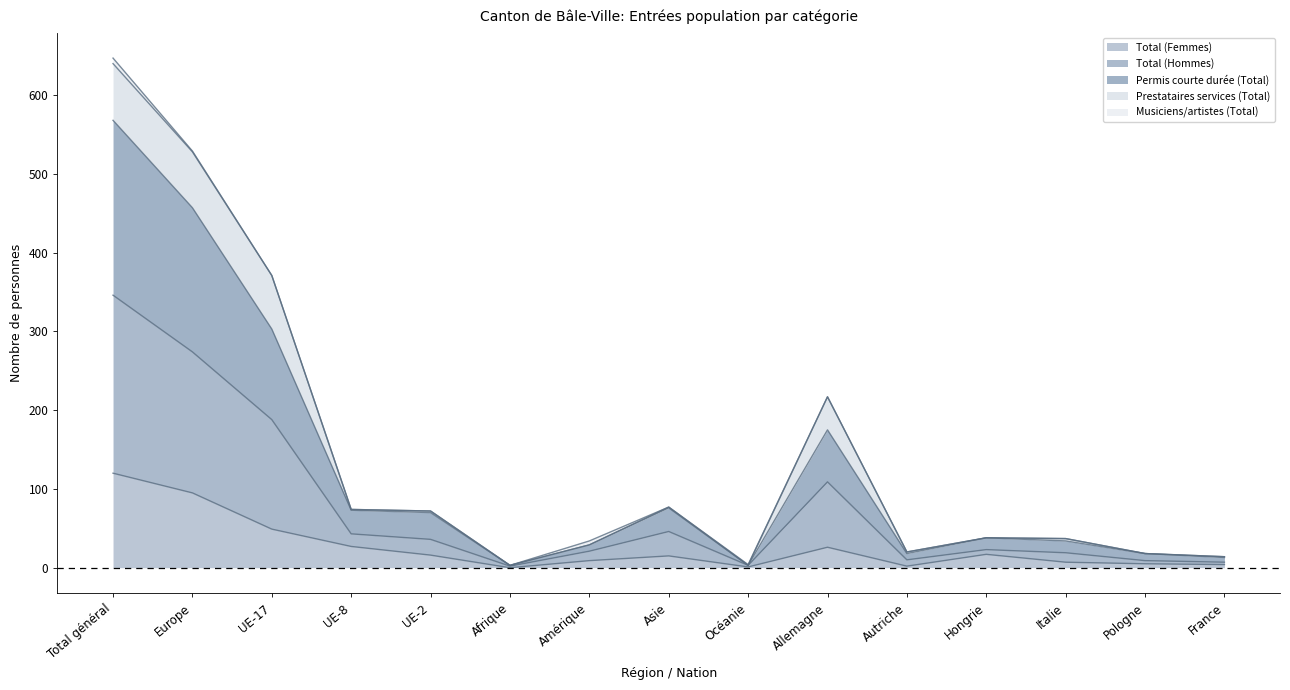

Which label corresponds to the largest value in the chart?

Total général